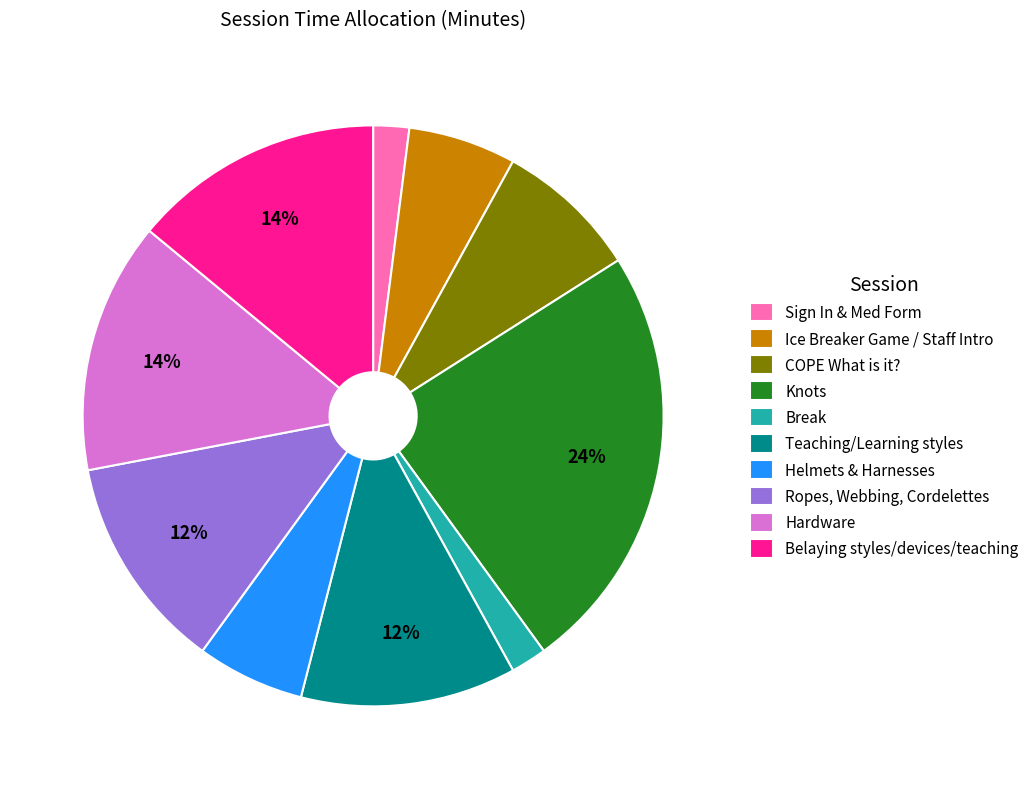

To the nearest percent, what percentage of the pie is Knots?

24%